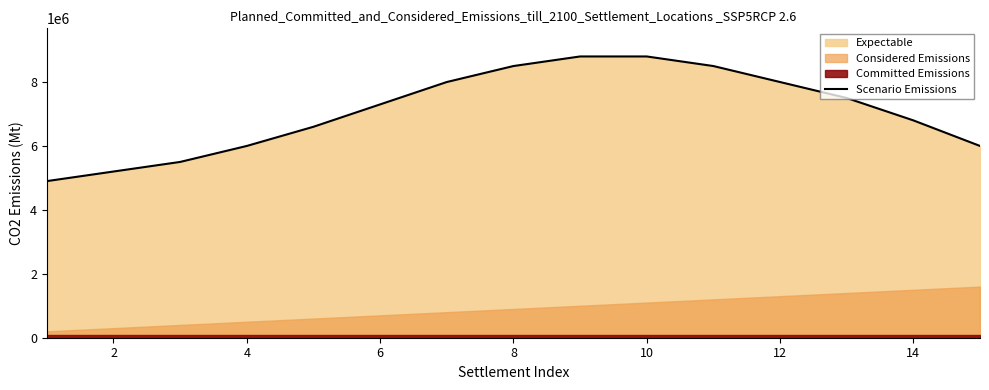

What is the highest value of the Scenario Emissions series?

8800000